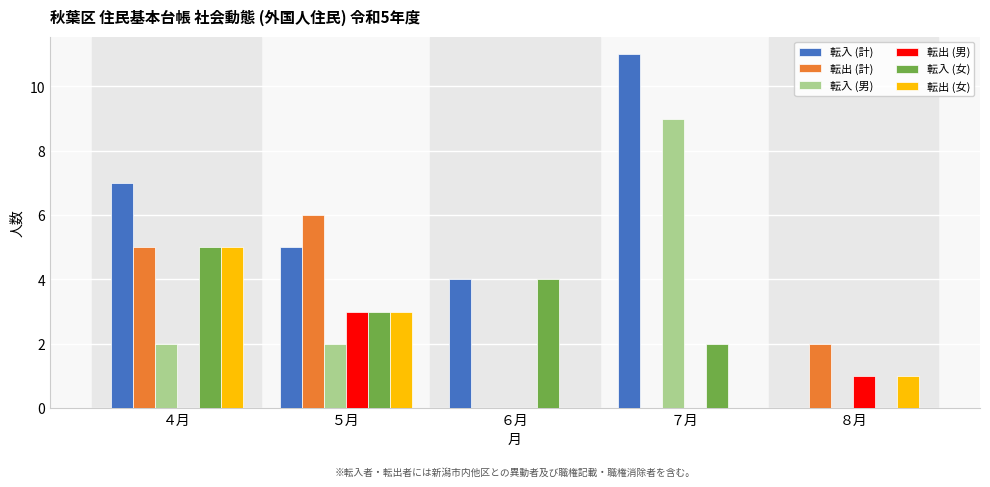

At which category is the sum across all series the highest?

４月